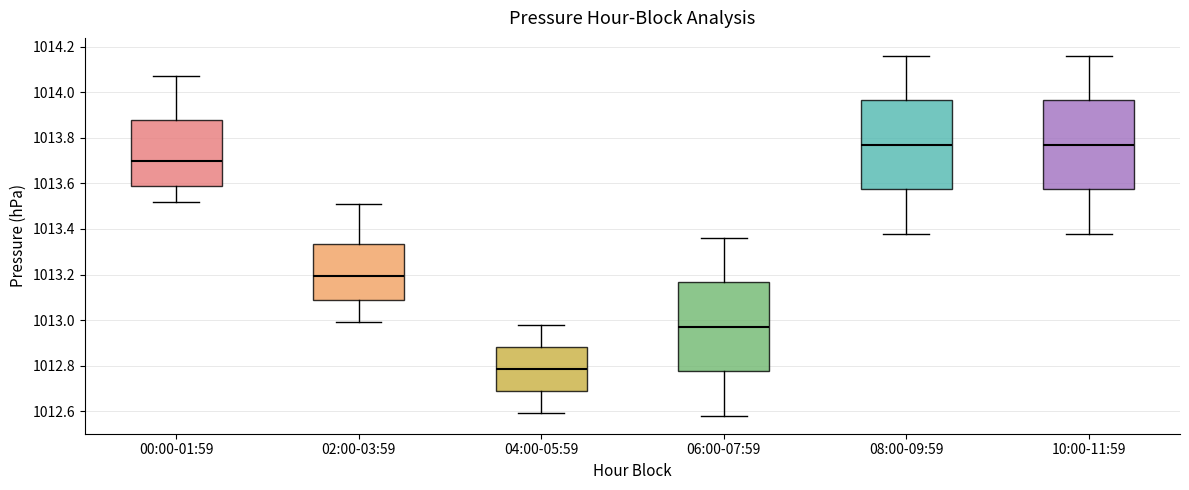

Which box's median line is the lowest?

04:00-05:59